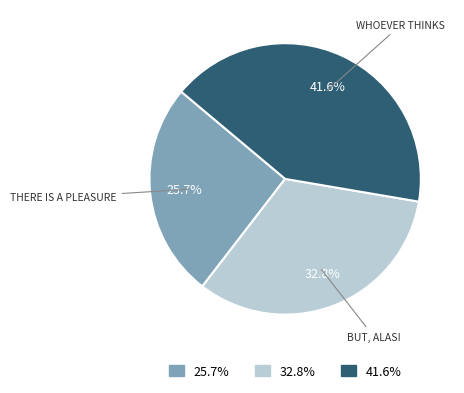

Is there any slice that represents more than half of the pie?

No